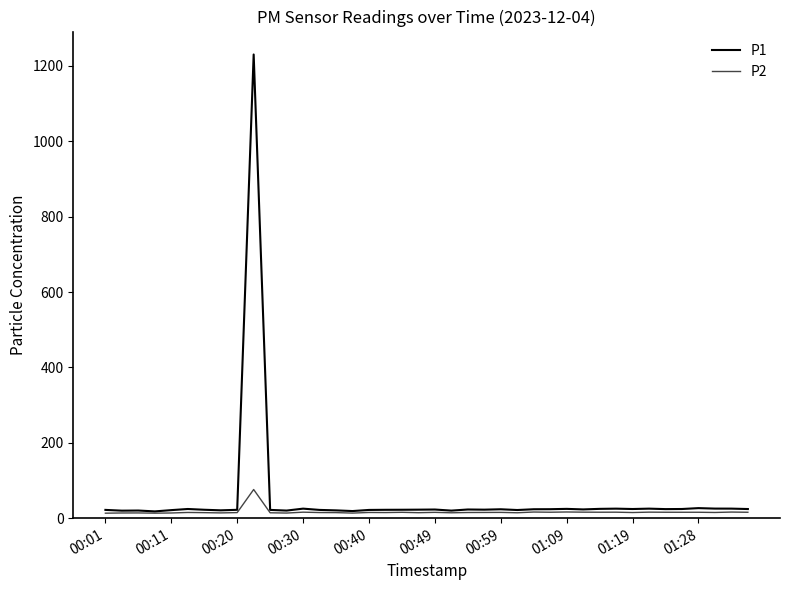

What is the sum of all P1 values?

2117.2